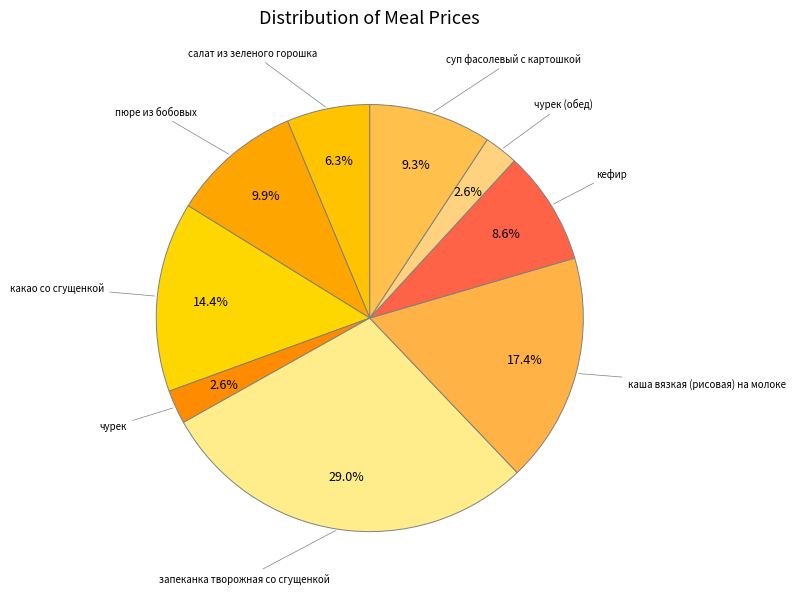

How many segments does this pie chart have?

9